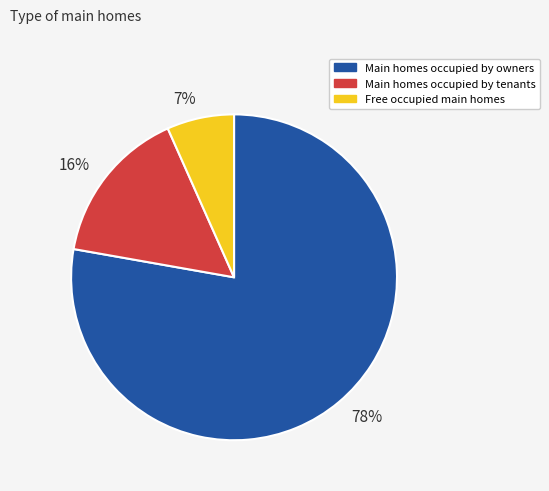

How many segments does this pie chart have?

3